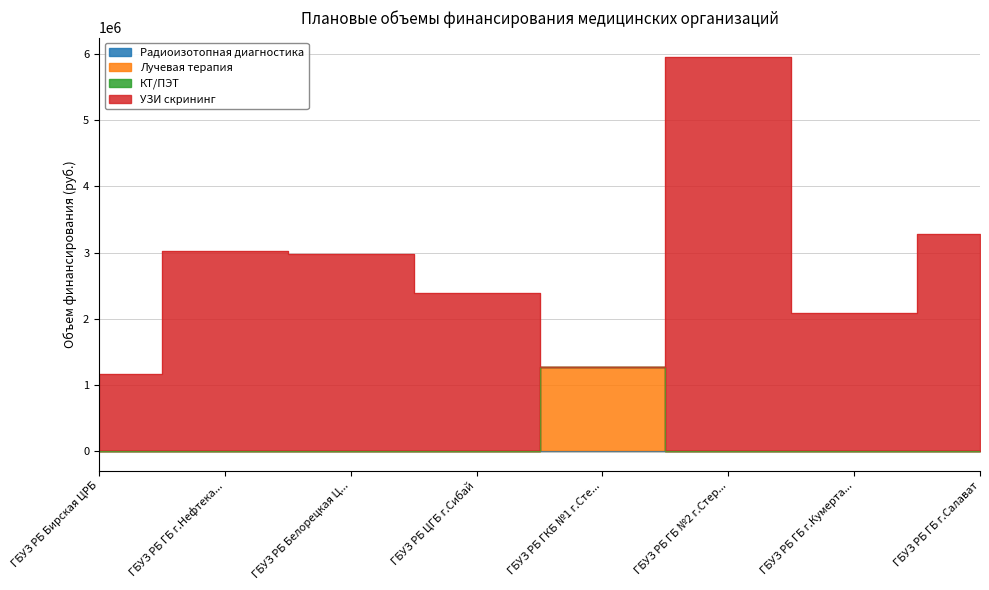

Is the value of УЗИ скрининг at ГБУЗ РБ ГБ г.Салават greater than the value of Лучевая терапия at ГБУЗ РБ ГБ №2 г.Стерлитамак?

Yes